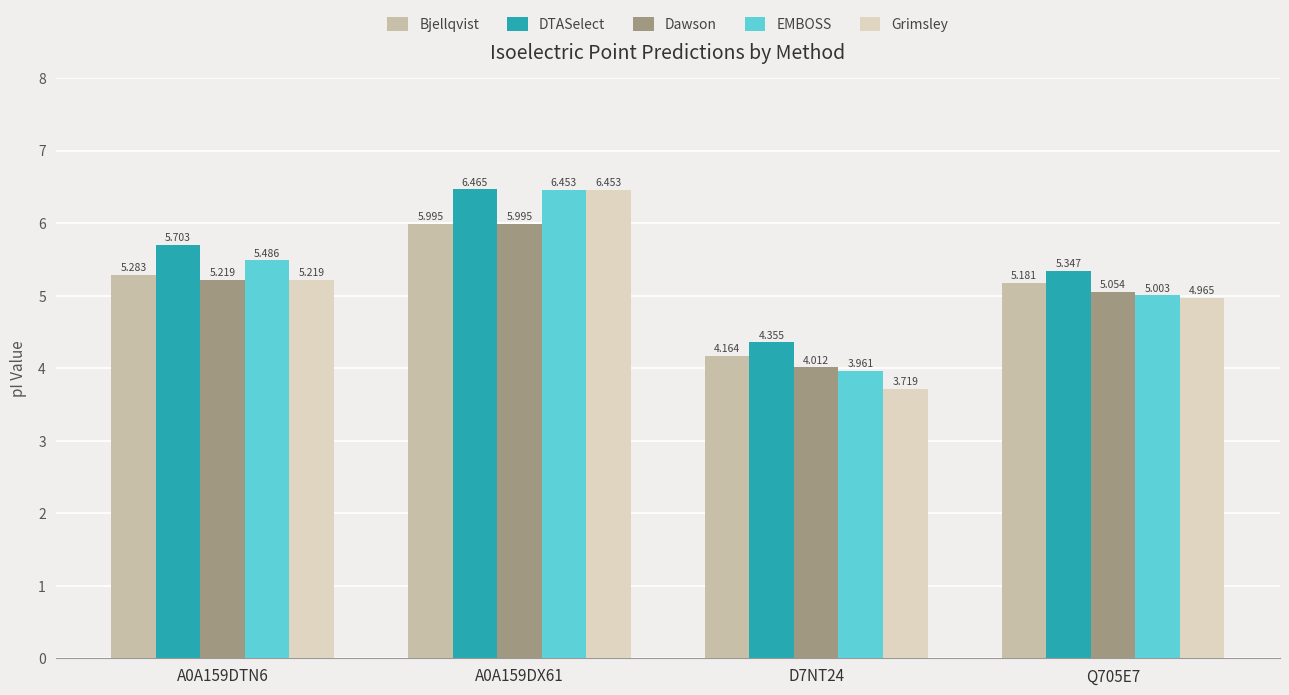

Rank the categories by Dawson value from lowest to highest.

D7NT24, Q705E7, A0A159DTN6, A0A159DX61